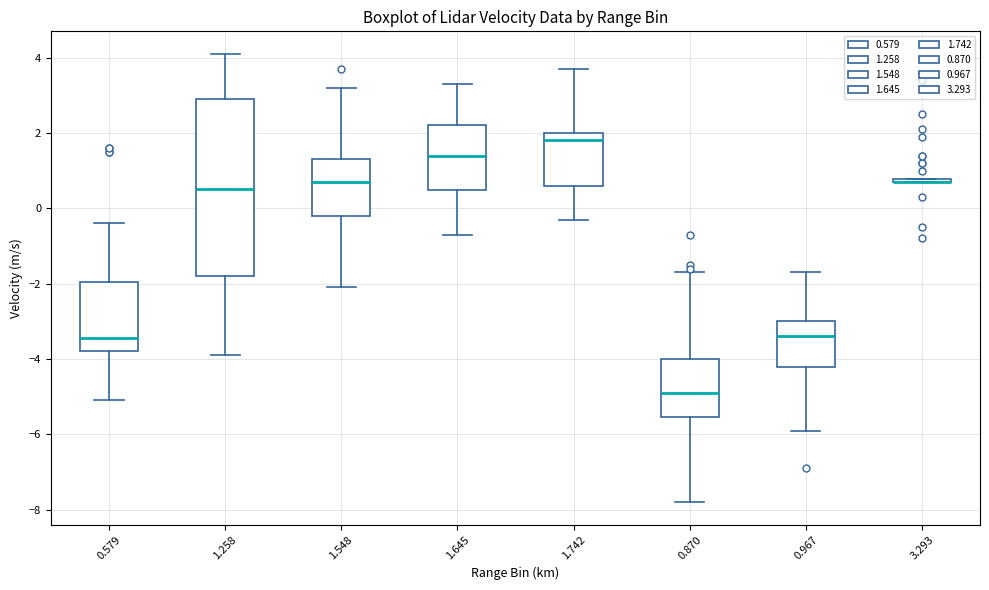

Comparing the boxes themselves (not the whiskers), which one is the tallest?

1.258